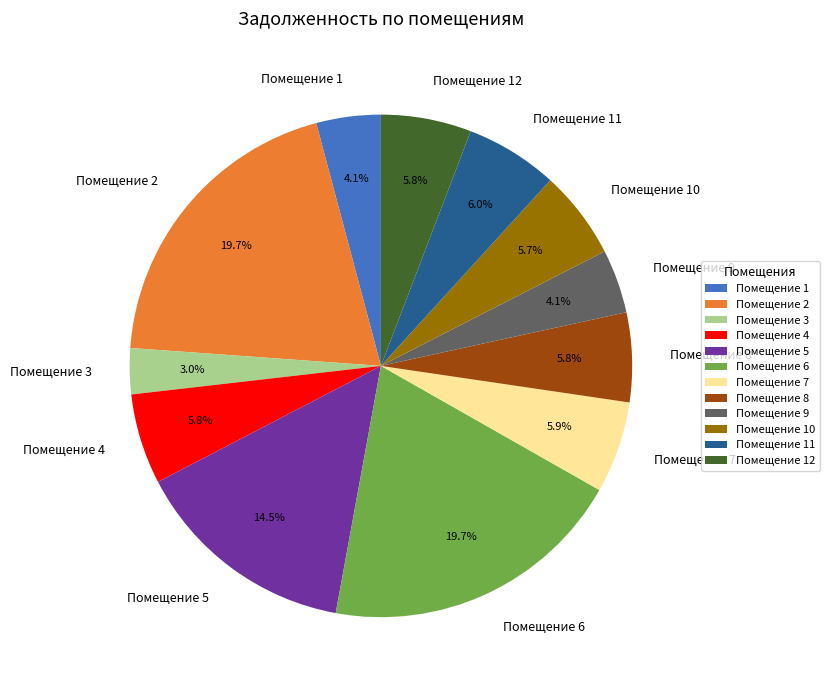

How many segments does this pie chart have?

12